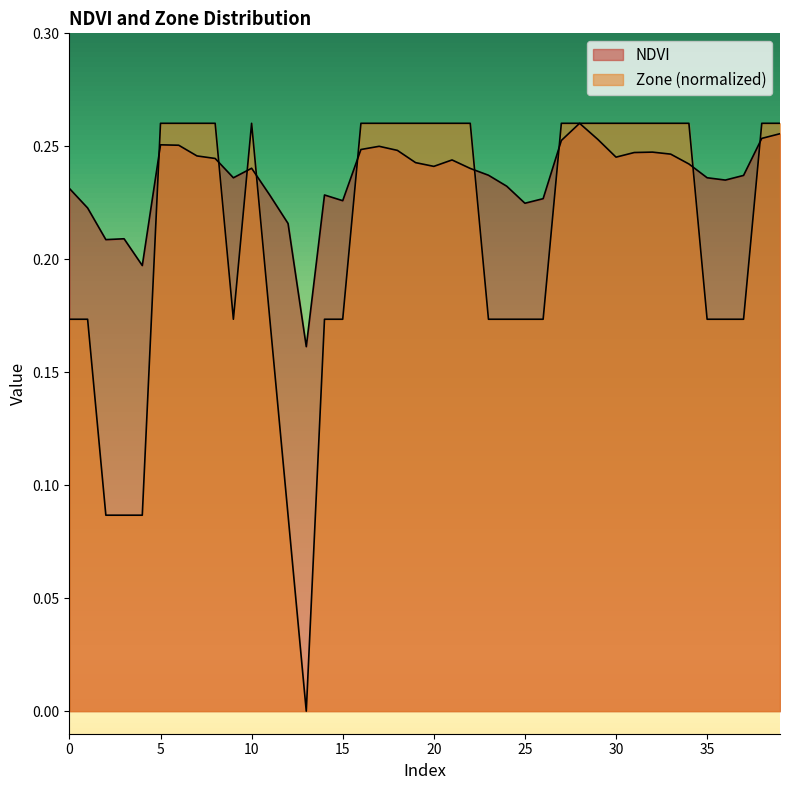

Reading right to left, transcribe all the data shown in this chart.

NDVI: 0.3	0.3	0.2	0.2	0.2	0.2	0.2	0.2	0.2	0.2	0.3	0.3	0.3	0.2	0.2	0.2	0.2	0.2	0.2	0.2	0.2	0.2	0.2	0.2	0.2	0.2	0.2	0.2	0.2	0.2	0.2	0.2	0.2	0.3	0.3	0.2	0.2	0.2	0.2	0.2
Zone: 0.3	0.3	0.2	0.2	0.2	0.3	0.3	0.3	0.3	0.3	0.3	0.3	0.3	0.2	0.2	0.2	0.2	0.3	0.3	0.3	0.3	0.3	0.3	0.3	0.2	0.2	0.0	0.1	0.2	0.3	0.2	0.3	0.3	0.3	0.3	0.1	0.1	0.1	0.2	0.2